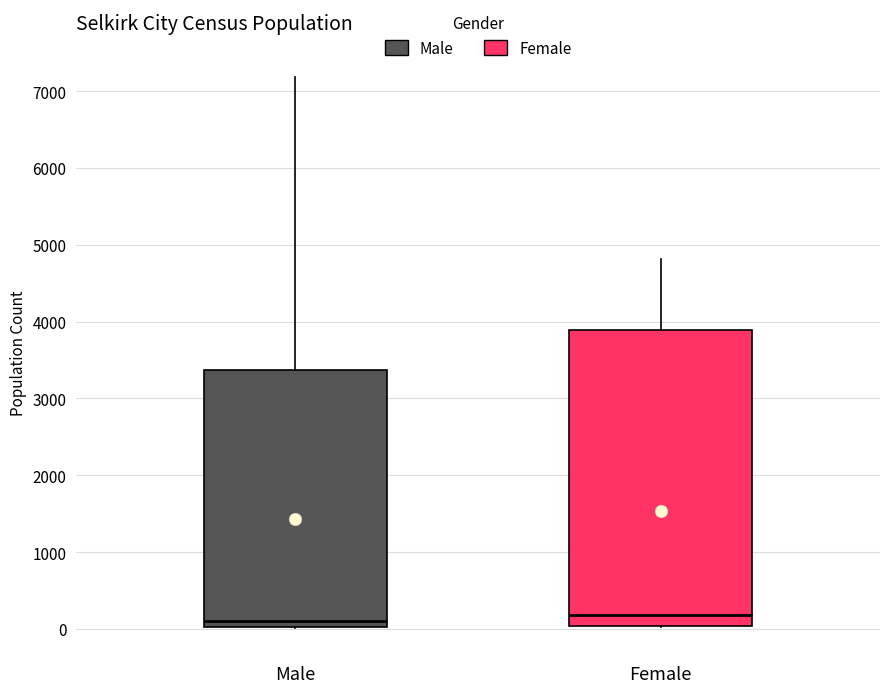

Where is the upper edge of the box for Male on the y-axis? The values are not printed on the chart, so give them approximately, as read against the axis.

3400